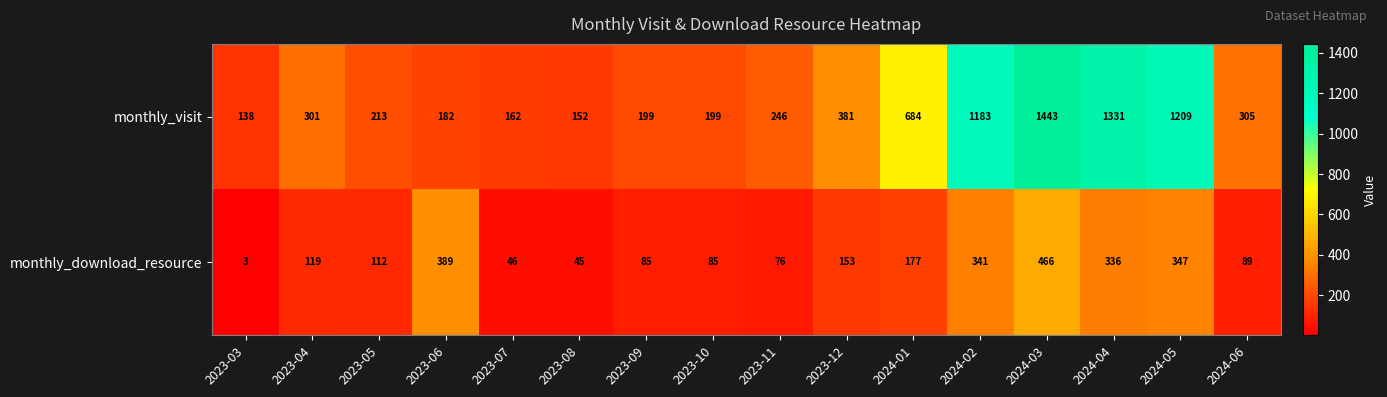

What is the approximate value of monthly_download_resource at 2024-05, to the nearest 5?

345